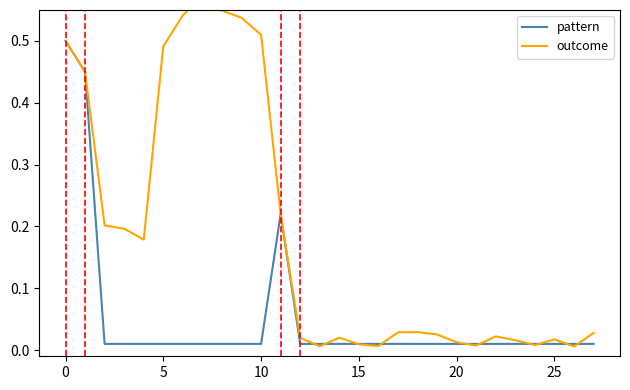

The value of pattern at 10 is 0.0. True or false?

False